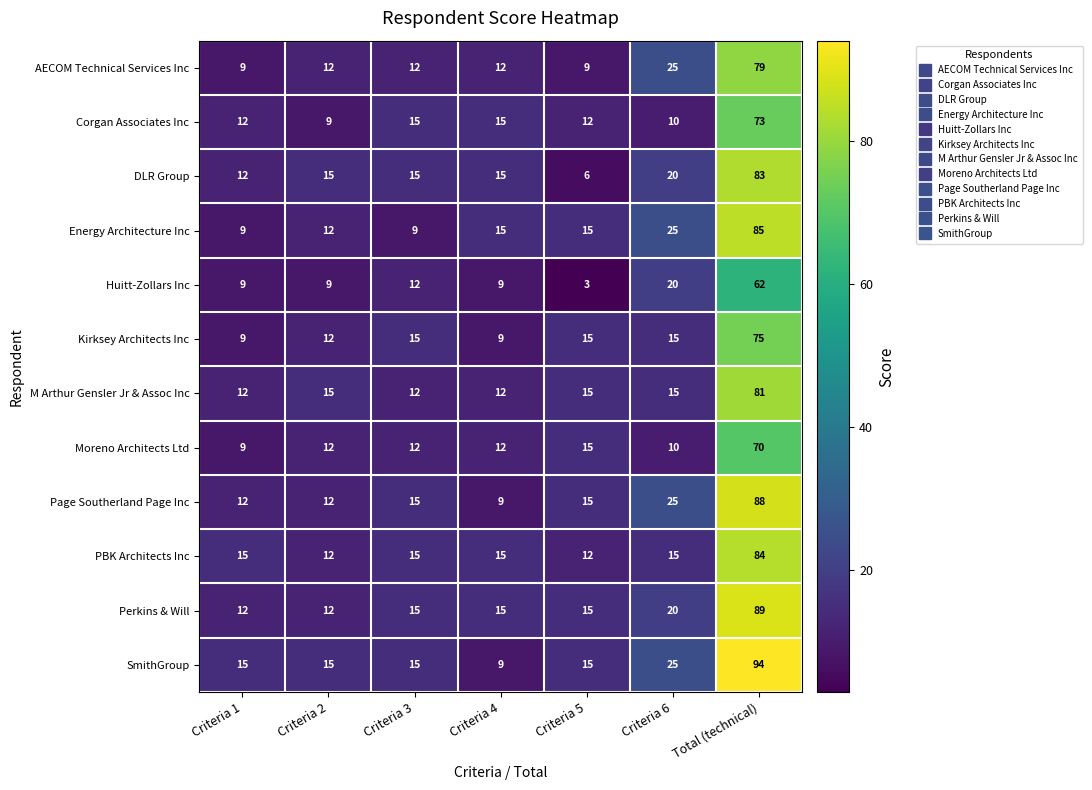

What is the spread (max minus min) of values at Criteria 1?

6